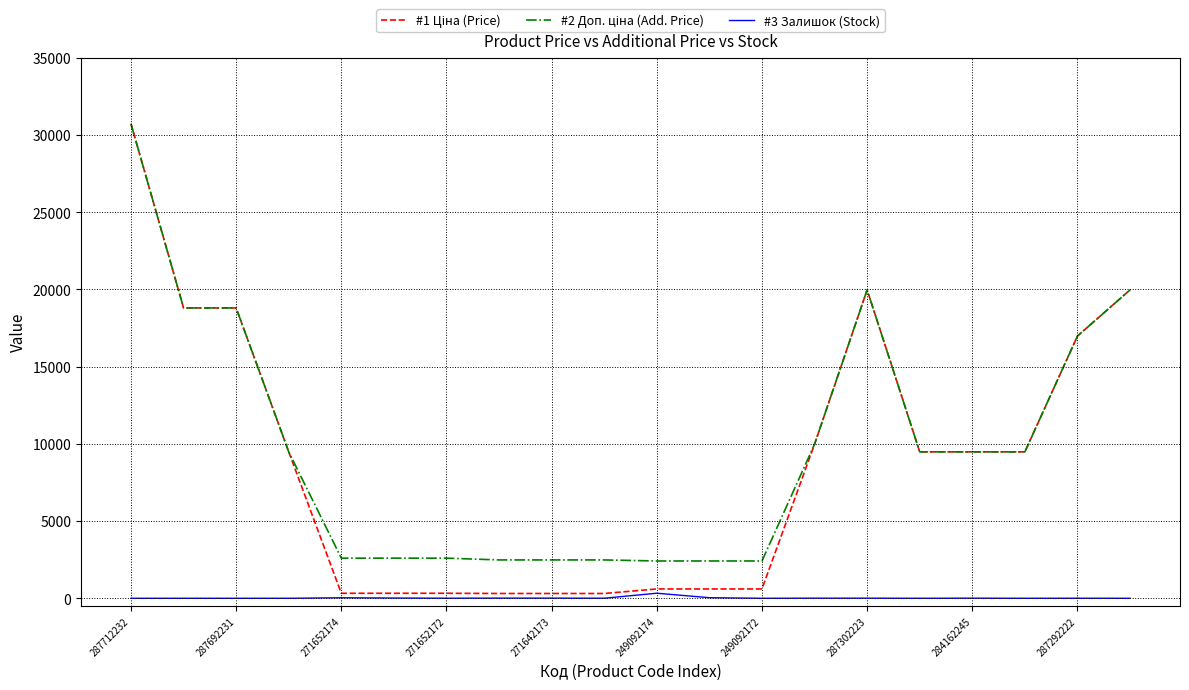

What is the maximum value shown in the chart?

30717.1